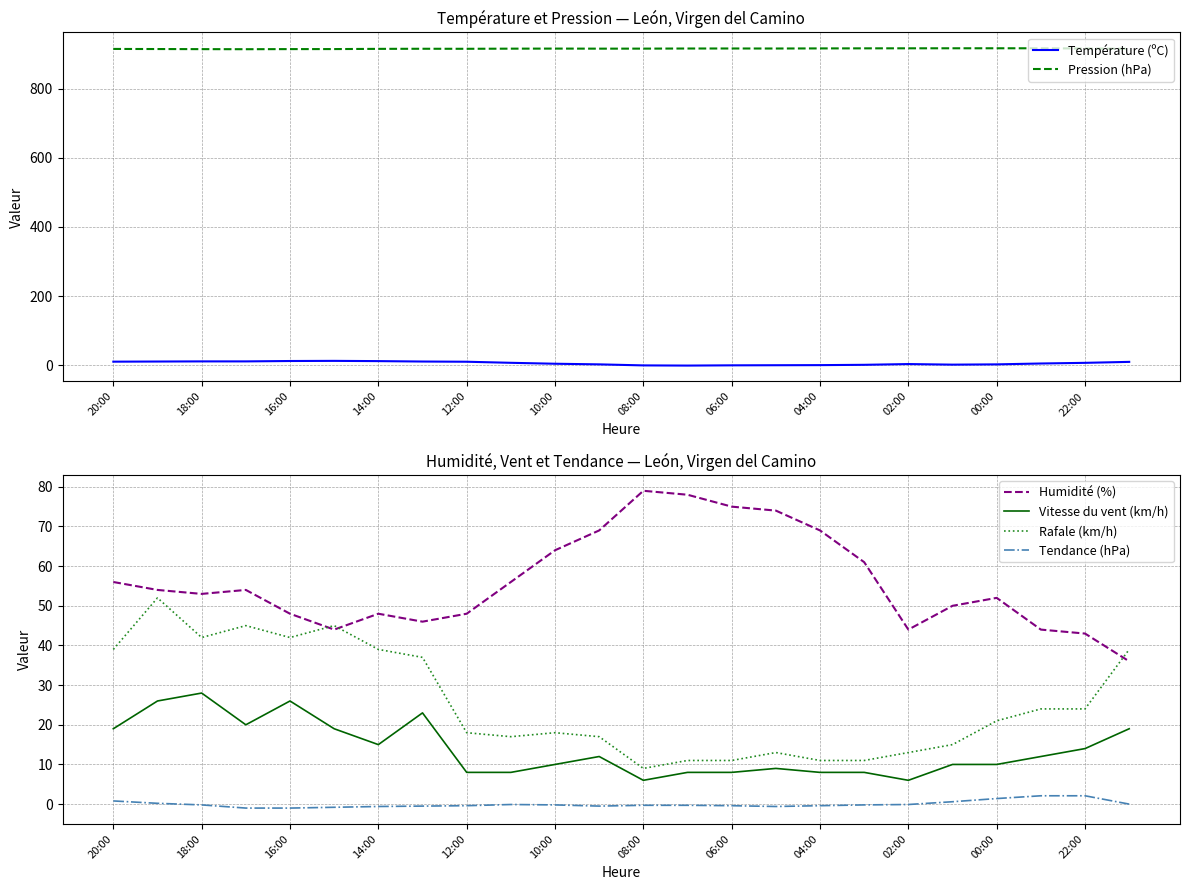

The Pression (hPa) series shows 1306.3 at 12:00. True or false?

False